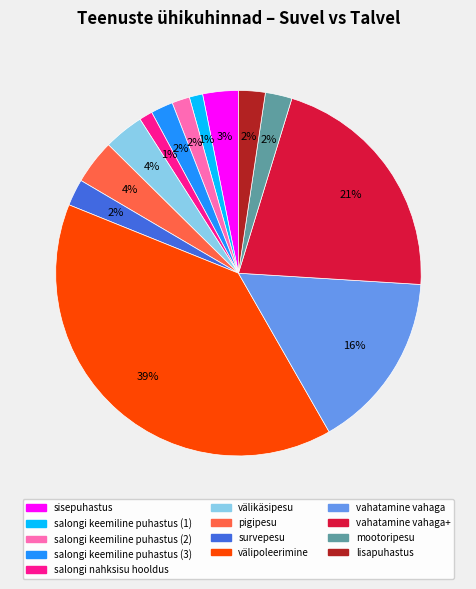

Is there a majority slice in this chart?

No